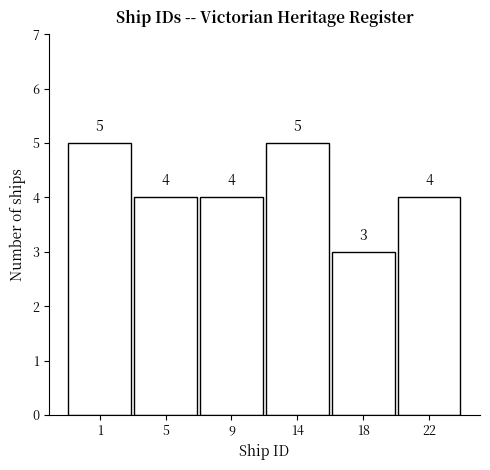

Reading left to right, extract all data points from this chart.

1=5	5=4	9=4	14=5	18=3	22=4